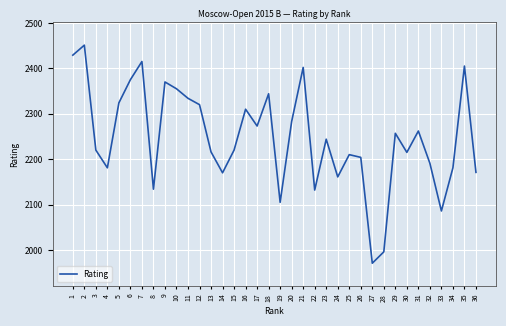

At which category does the data reach its first local peak?

2